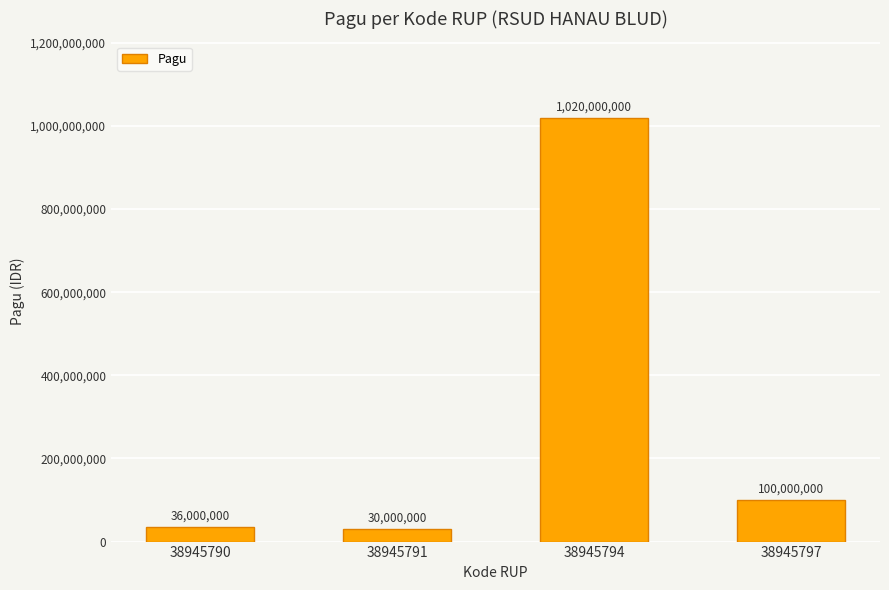

Rank the categories by value from highest to lowest.

38945794, 38945797, 38945790, 38945791